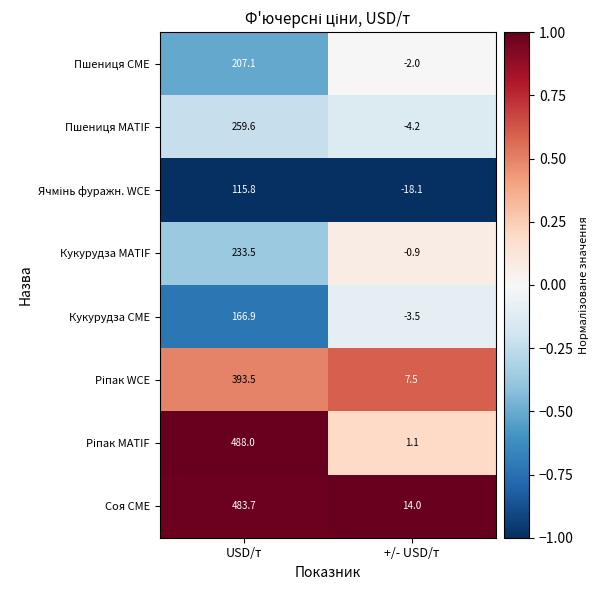

What is the sum of all Соя CME values?

497.7